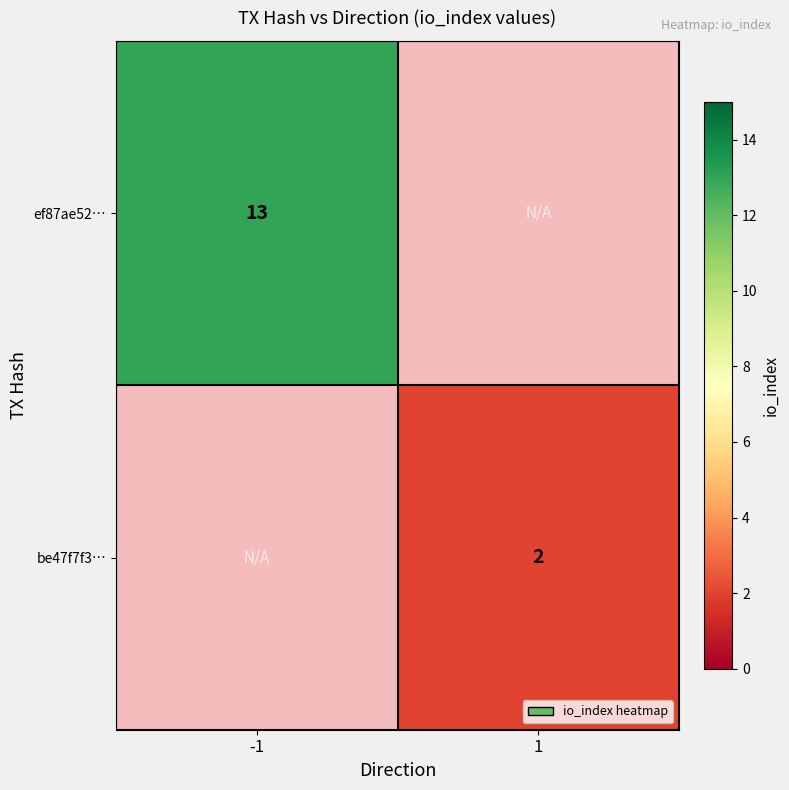

Is it true that be47f7f3… equals 2 at 1?

True